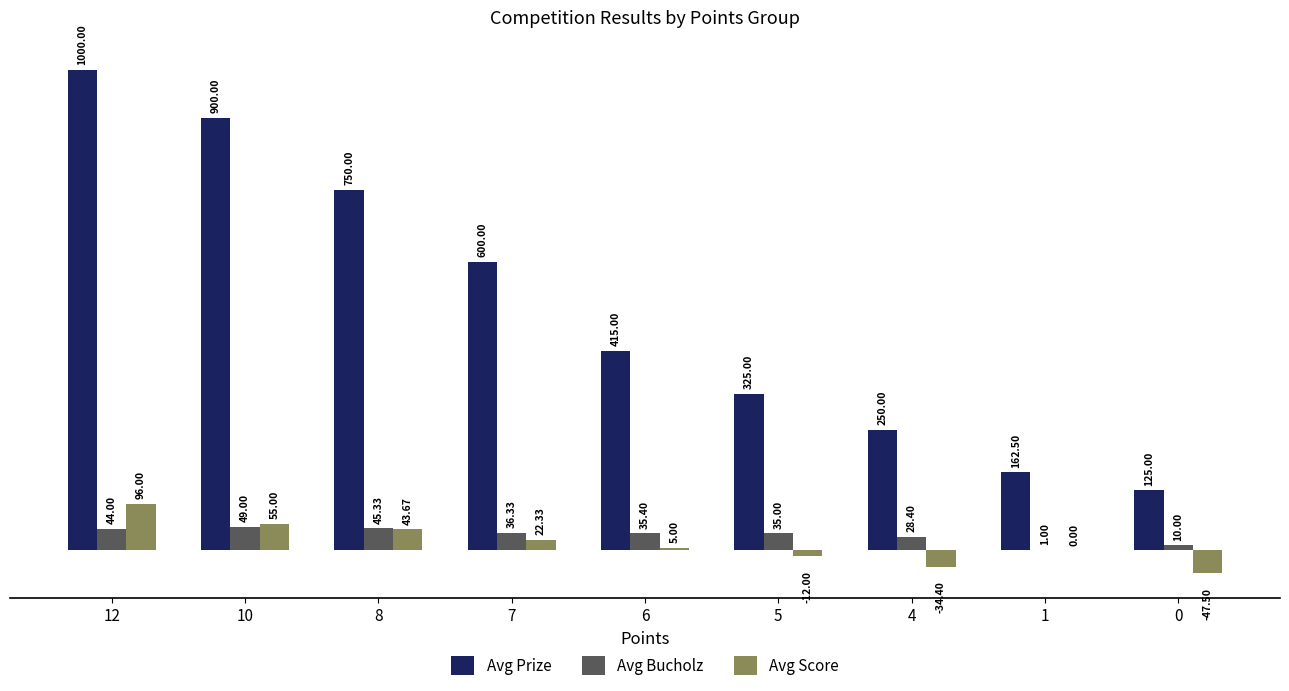

Which series has the largest total across all categories?

Avg Prize